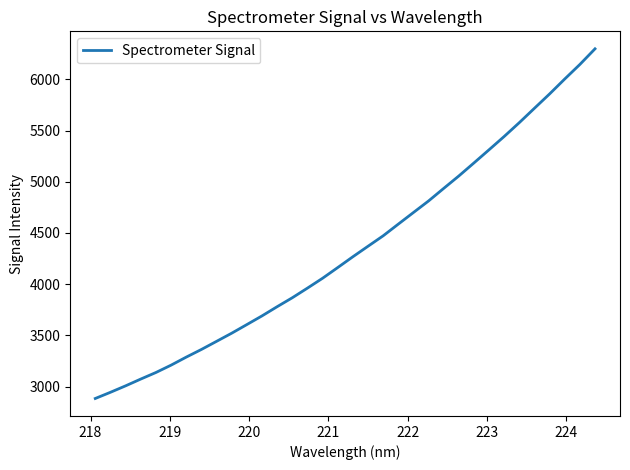

What is the smallest value displayed?

2882.9